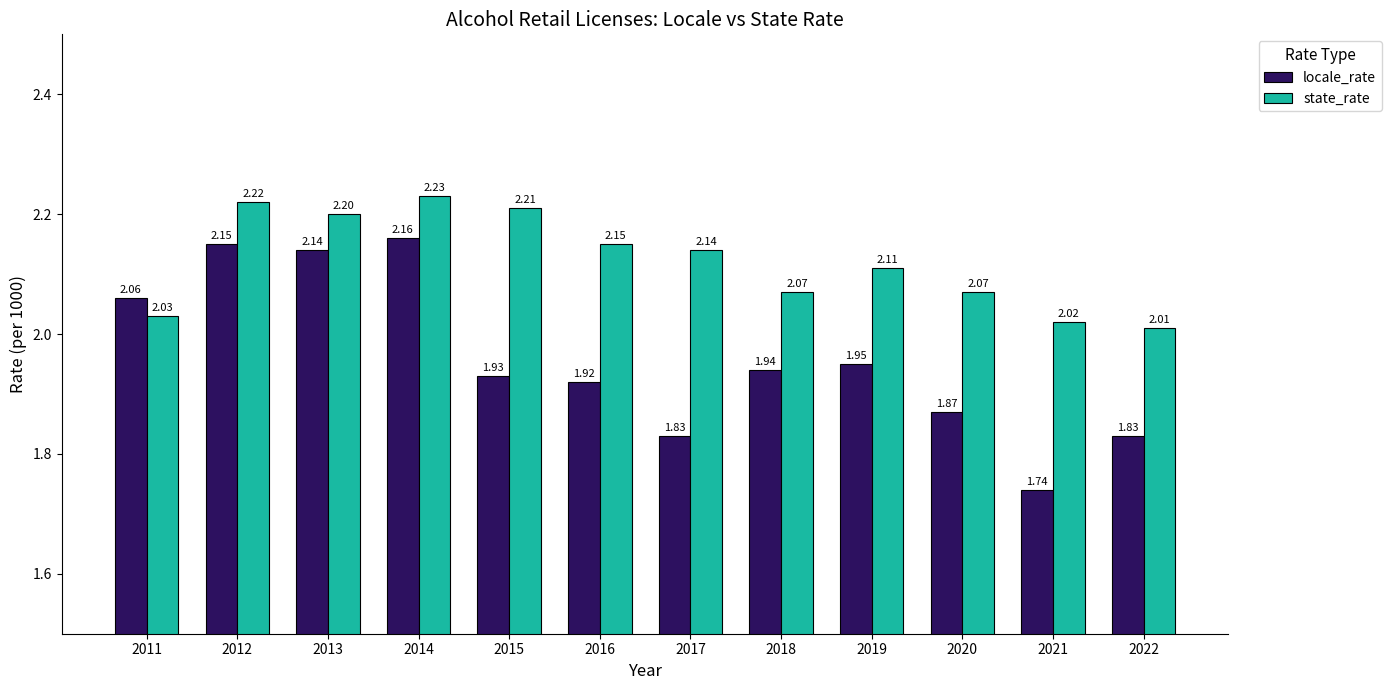

At which category is the sum across all series the highest?

2014